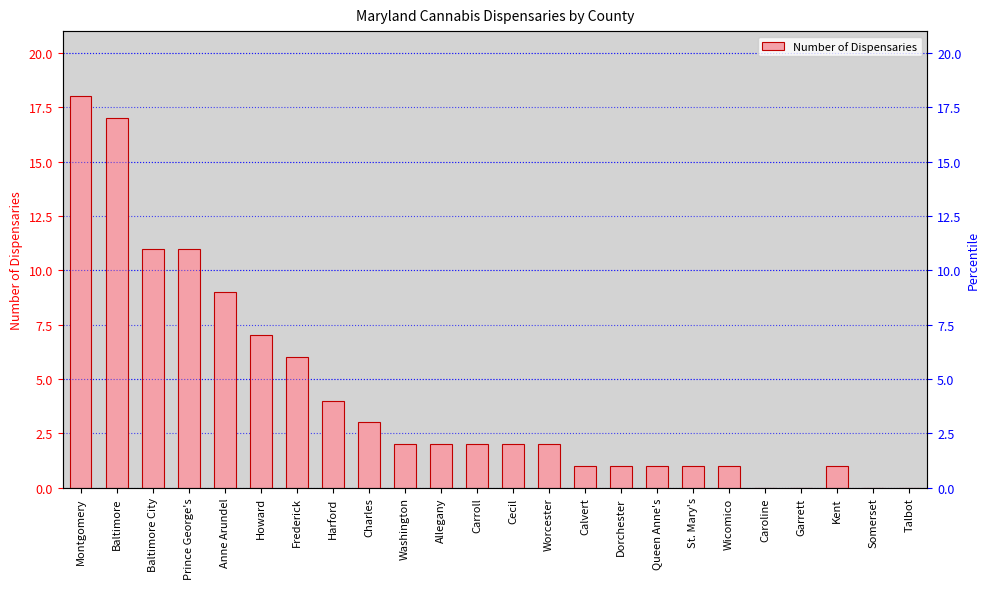

Which category has the highest value across all series?

Montgomery